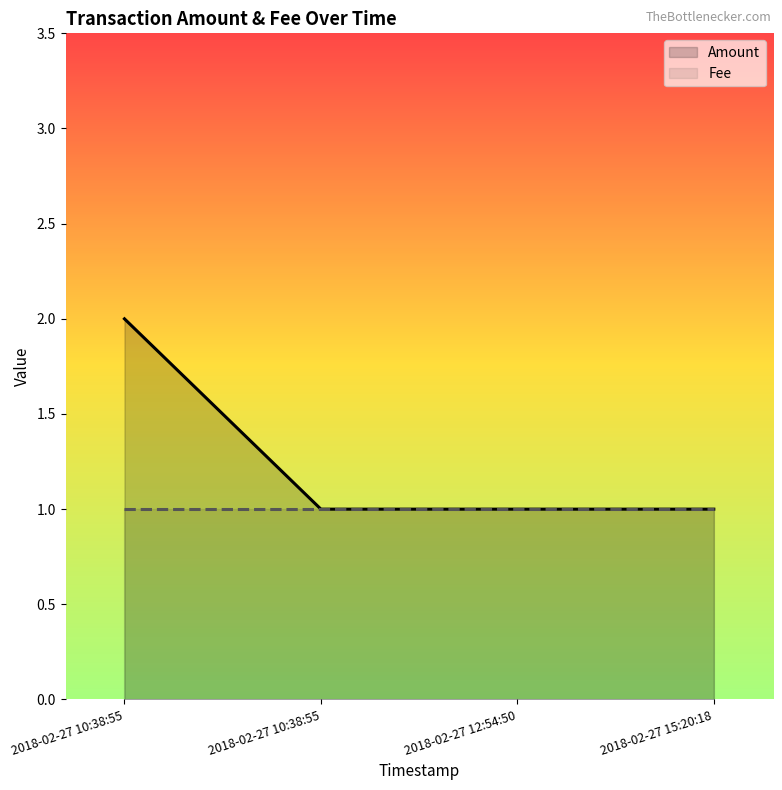

Which series changed the most between 2018-02-27 10:38:55 and 2018-02-27 10:38:55?

Amount